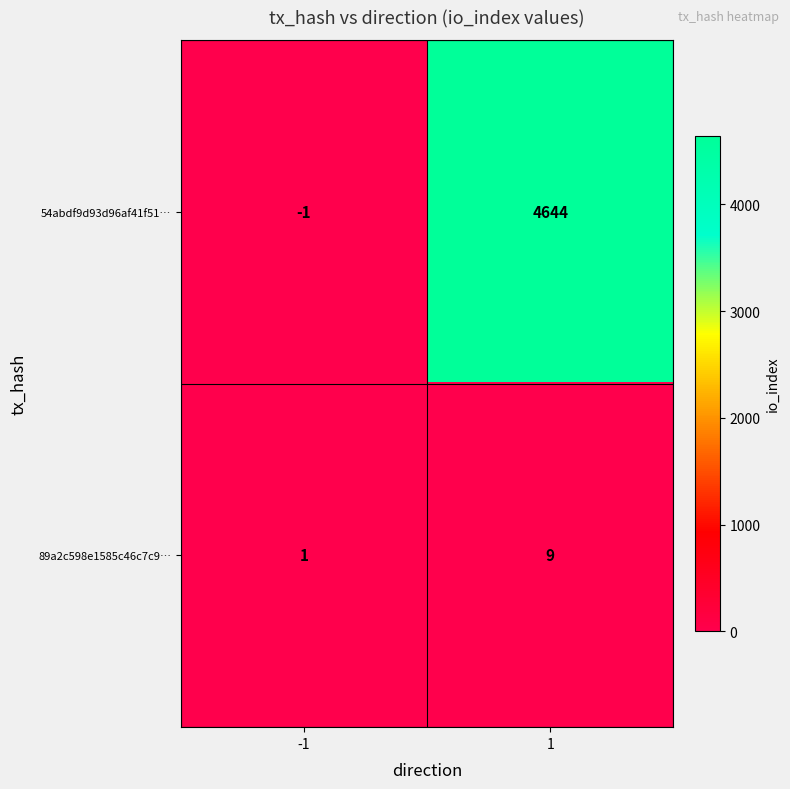

At how many categories does at least one series exceed 408?

1